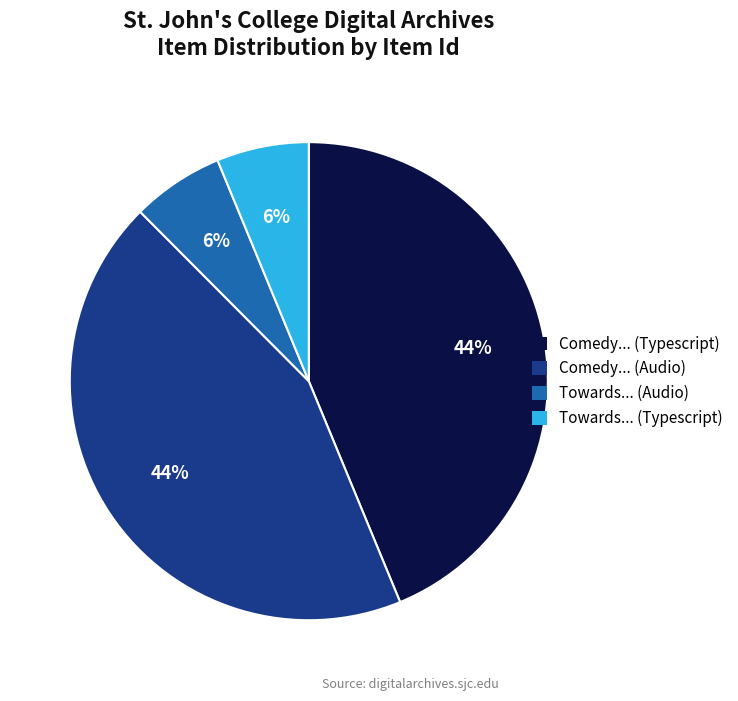

To the nearest percent, what is the average slice percentage?

25%